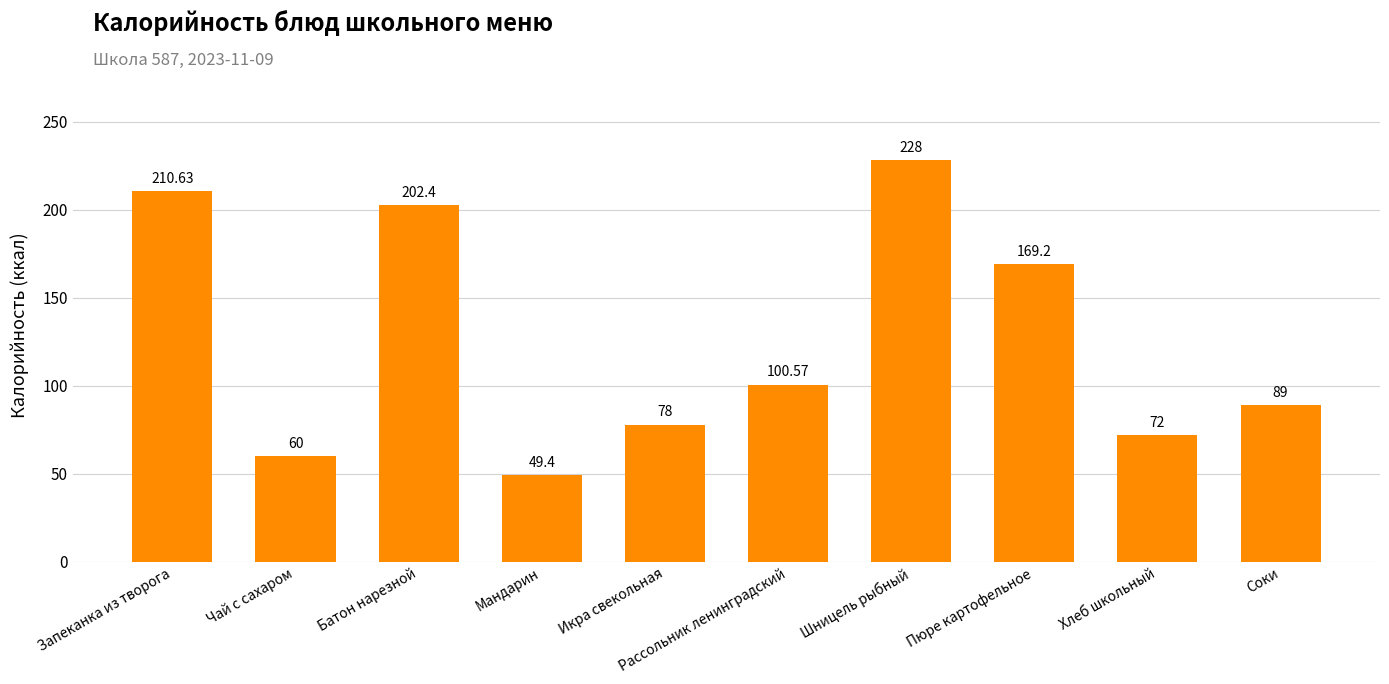

What is the label of the 7th bar from the right?

Мандарин